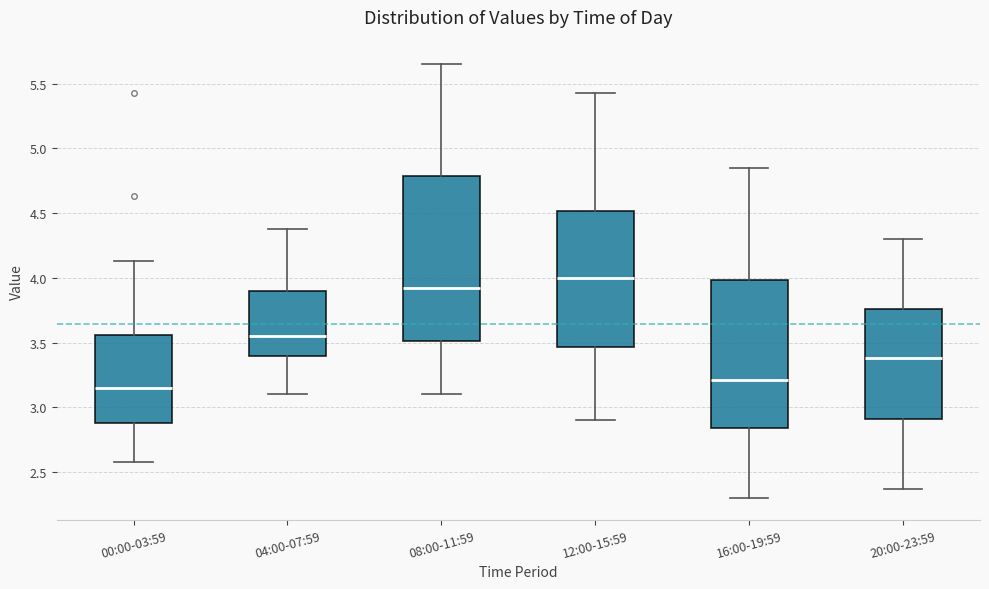

Reading left to right, transcribe this box plot: for each box, give where its median line is, the range the box spans, and where its two whiskers end, as read against the y-axis. The values are not printed on the chart, so give them approximately, as read against the axis.

00:00-03:59: median 3.15, box 2.90 to 3.55, whiskers 2.60 to 4.15
04:00-07:59: median 3.55, box 3.40 to 3.90, whiskers 3.10 to 4.40
08:00-11:59: median 3.95, box 3.50 to 4.80, whiskers 3.10 to 5.65
12:00-15:59: median 4.00, box 3.45 to 4.50, whiskers 2.90 to 5.45
16:00-19:59: median 3.20, box 2.85 to 4.00, whiskers 2.30 to 4.85
20:00-23:59: median 3.40, box 2.90 to 3.75, whiskers 2.35 to 4.30